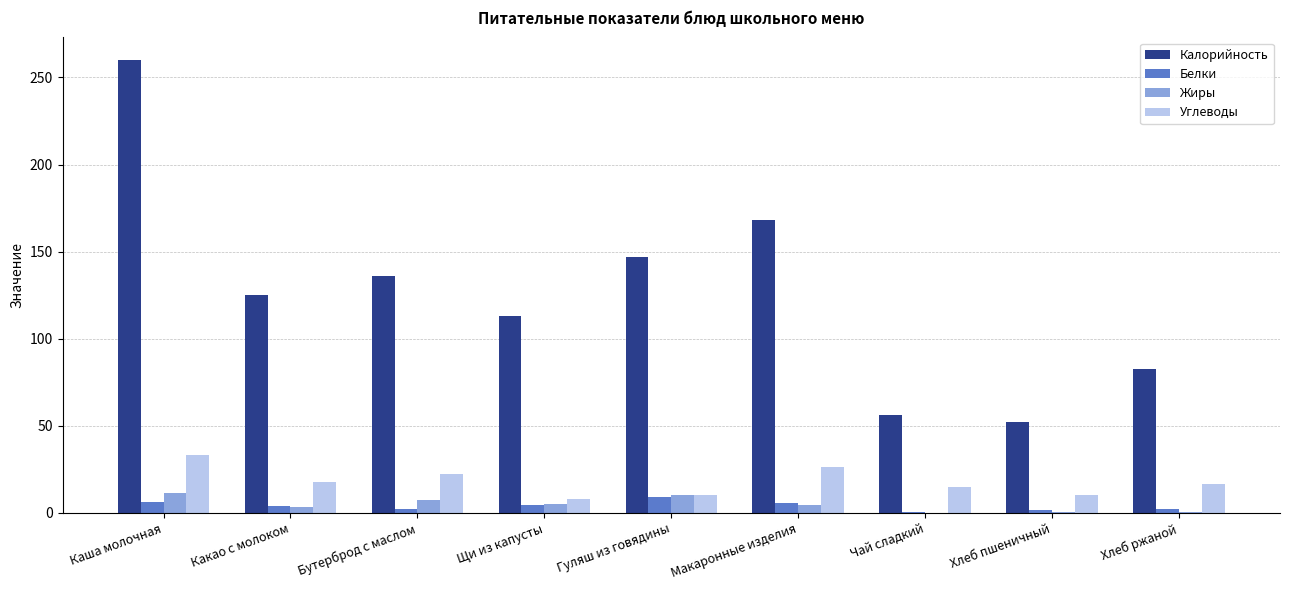

Which label corresponds to the largest value in the chart?

Каша молочная